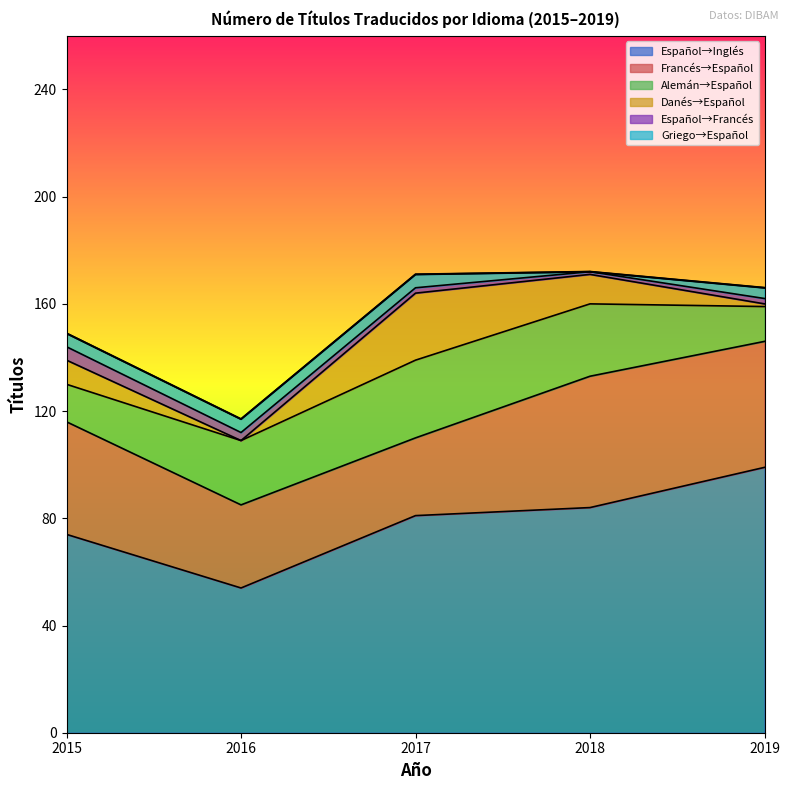

Reading left to right, transcribe all the data shown in this chart.

Español→Inglés: 74	54	81	84	99
Francés→Español: 42	31	29	49	47
Alemán→Español: 14	24	29	27	13
Danés→Español: 9	0	25	11	1
Español→Francés: 5	3	2	1	2
Griego→Español: 5	5	5	0	4